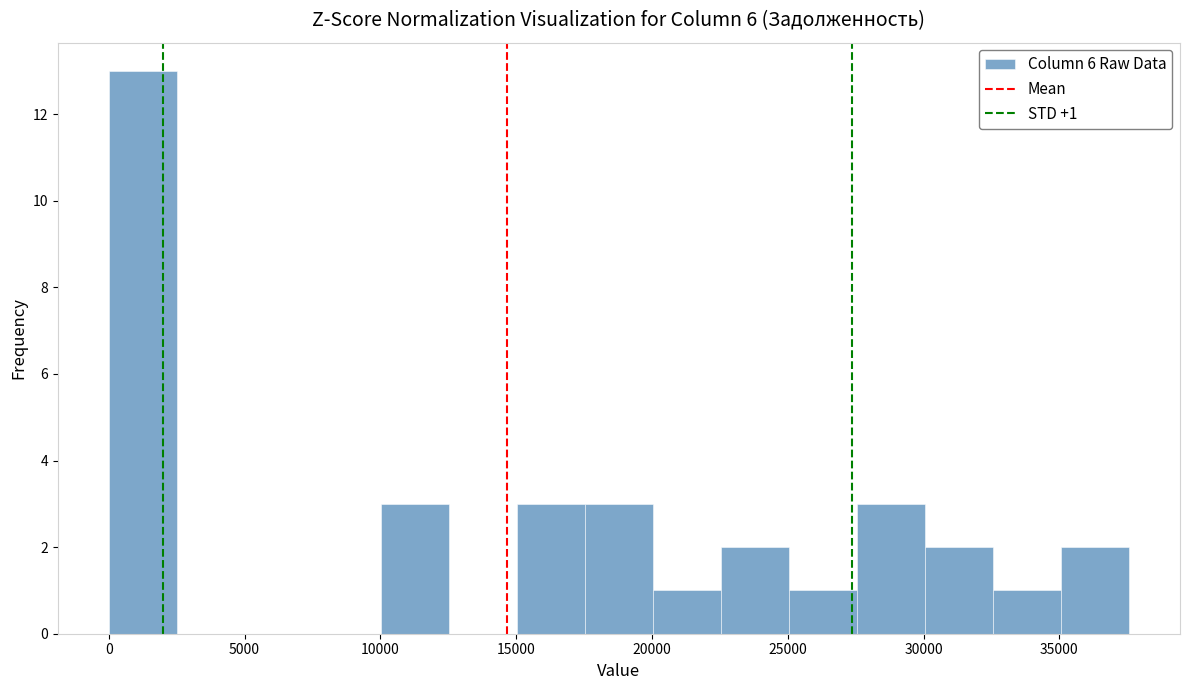

Over which range of the x-axis is the bar tallest?

0 to 2500